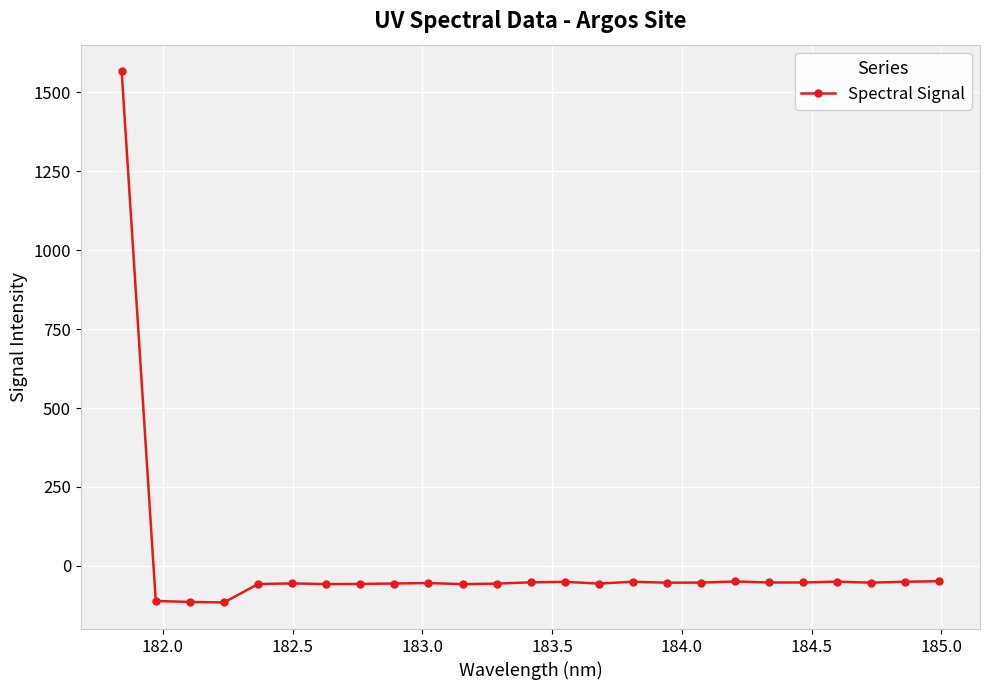

What is the sum of all values?

110.6